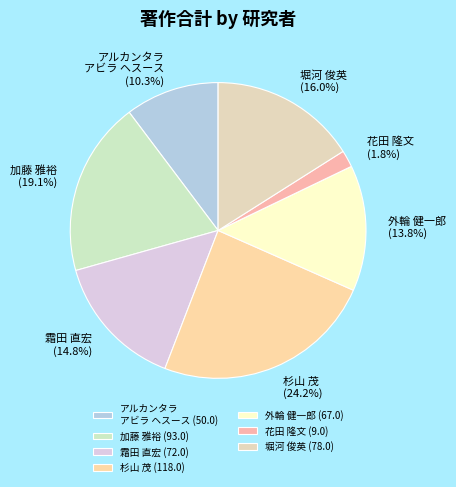

Which slice is the largest?

杉山 茂